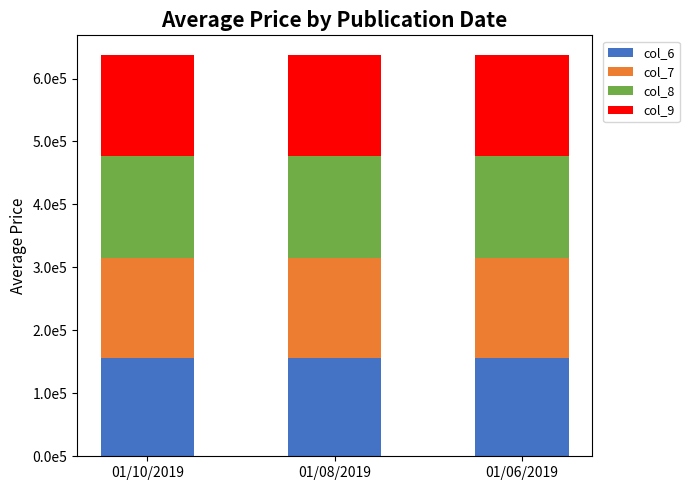

Does the chart contain stacked bars?

Yes